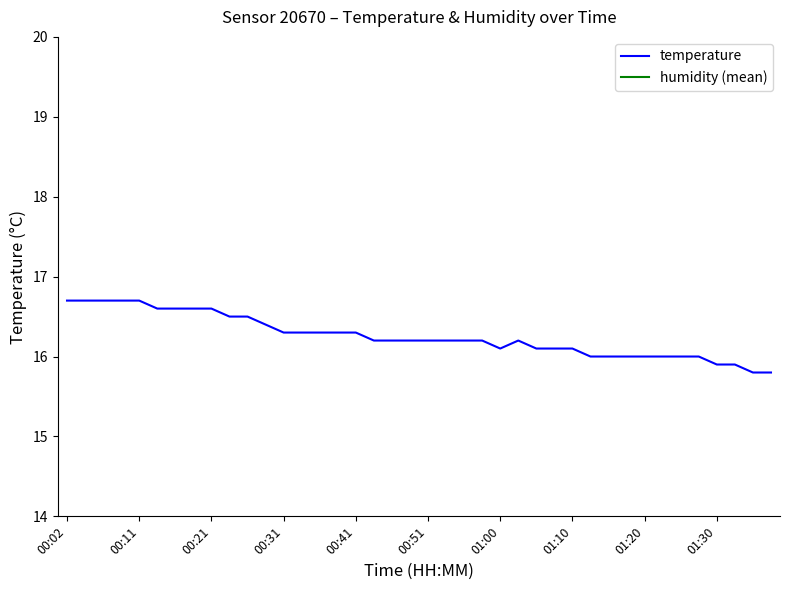

True or false: temperature and humidity (mean) cross at least once.

False